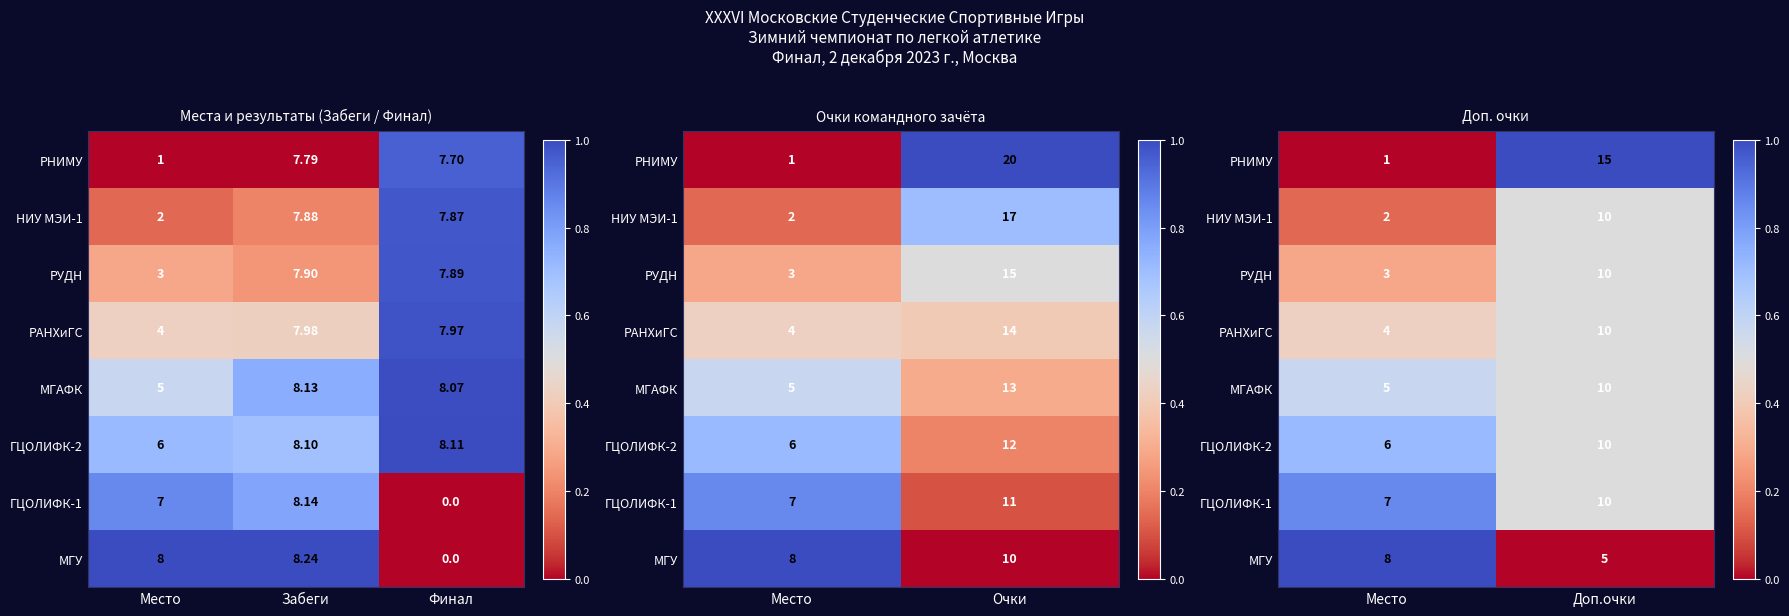

Is the value of РНИМУ at Место greater than the value of МГАФК at Доп.очки?

No